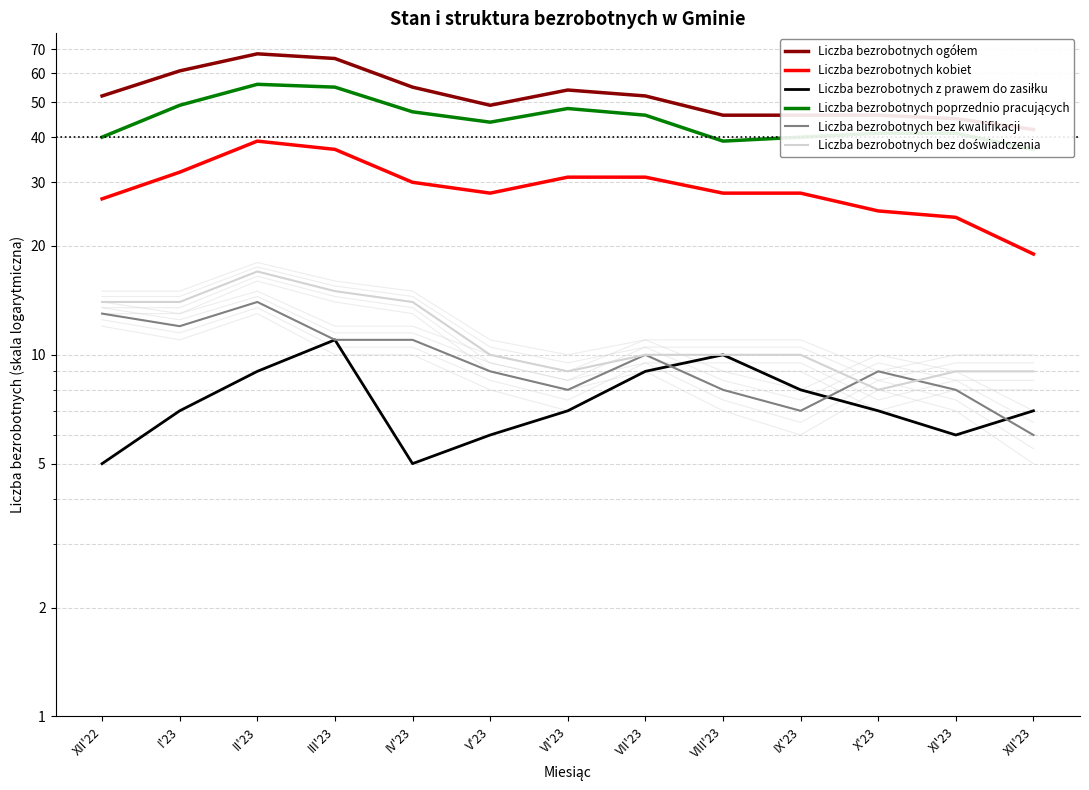

Where does the Liczba bezrobotnych bez kwalifikacji series first go above 9?

XII'22